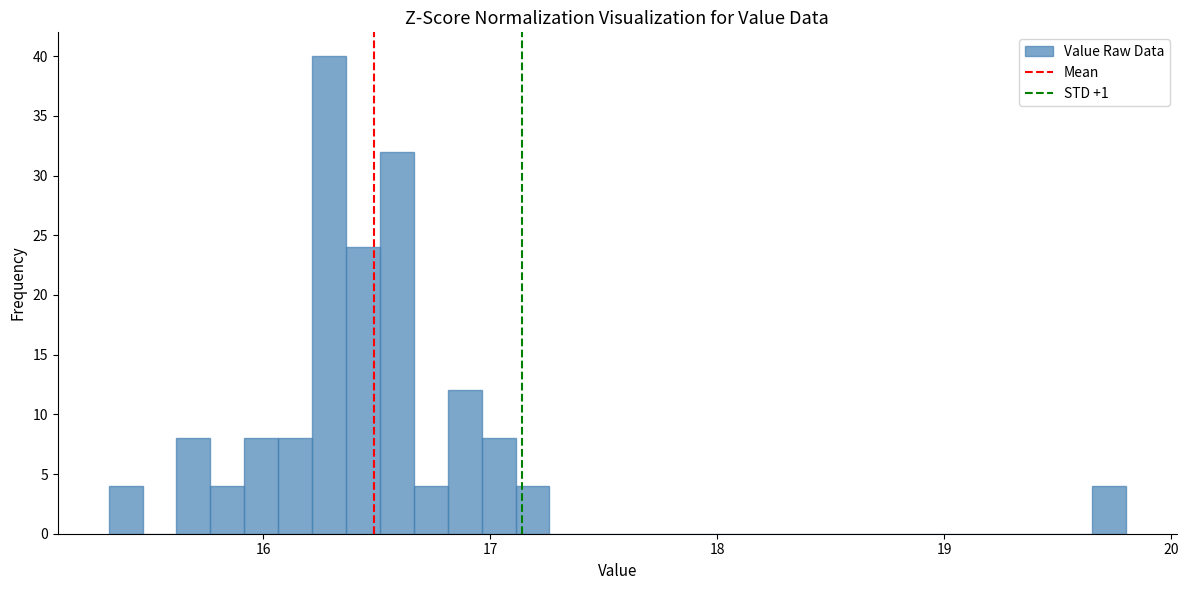

Around what value on the x-axis is the tallest bar? Give the approximate position of its centre, as read against the axis.

16.3